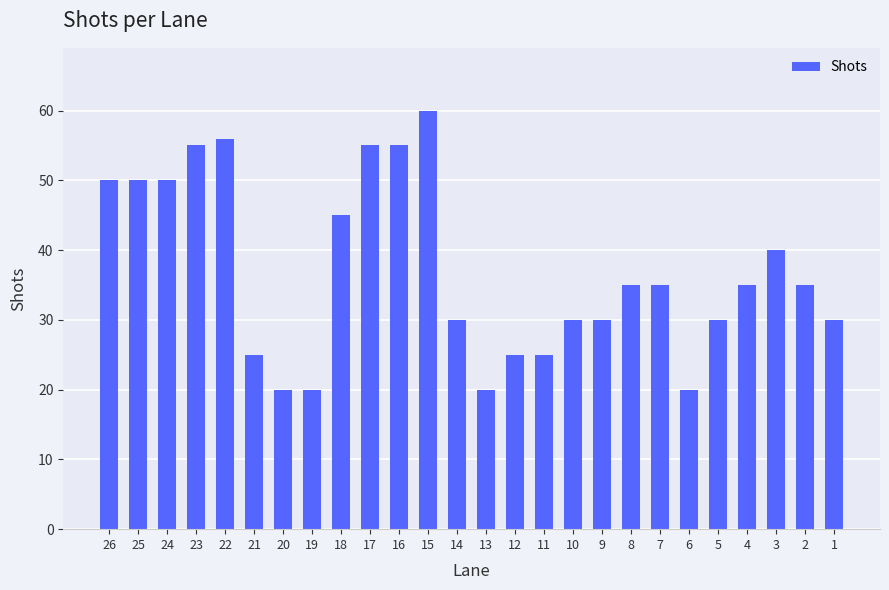

Does the chart contain stacked bars?

No